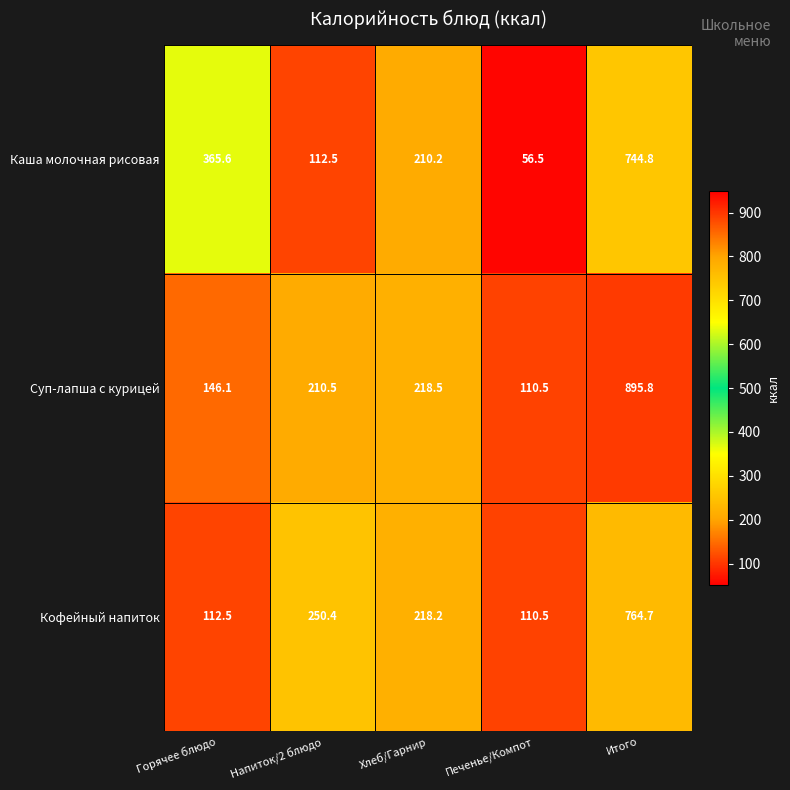

Count the number of categories in the chart.

5